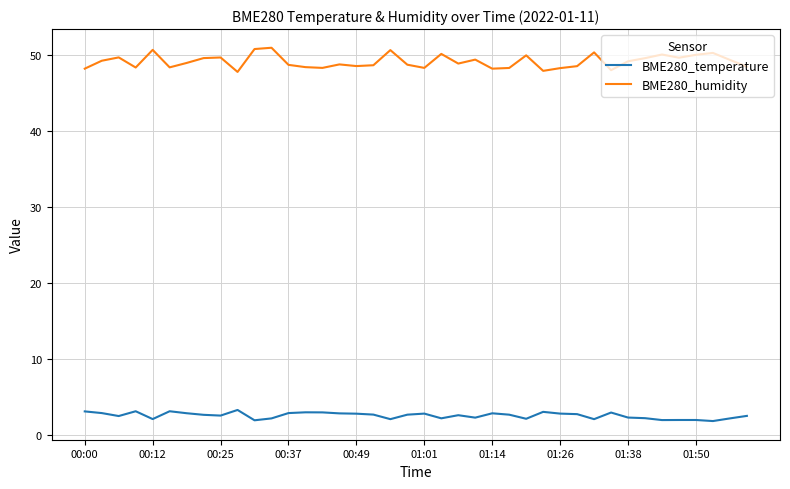

What is the difference between the maximum and minimum values in the BME280_temperature series?

1.5